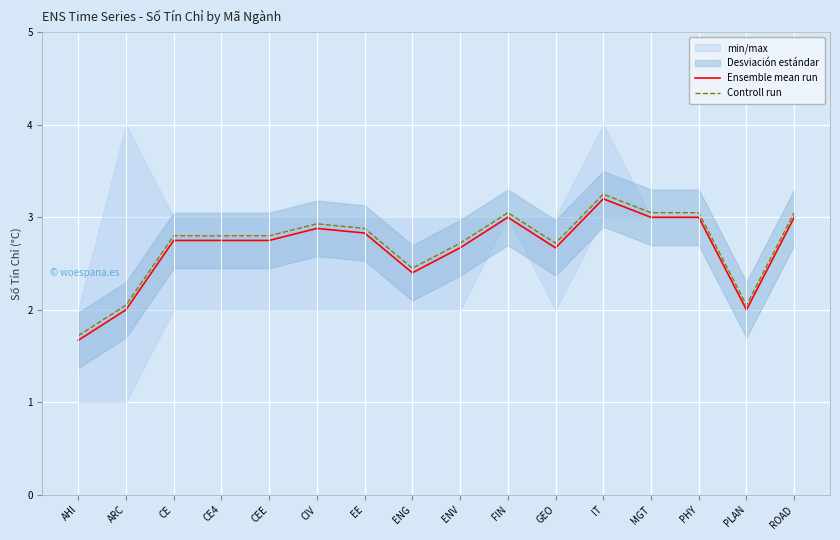

Rank the series by their maximum value, from highest to lowest.

Controll run, Ensemble mean run